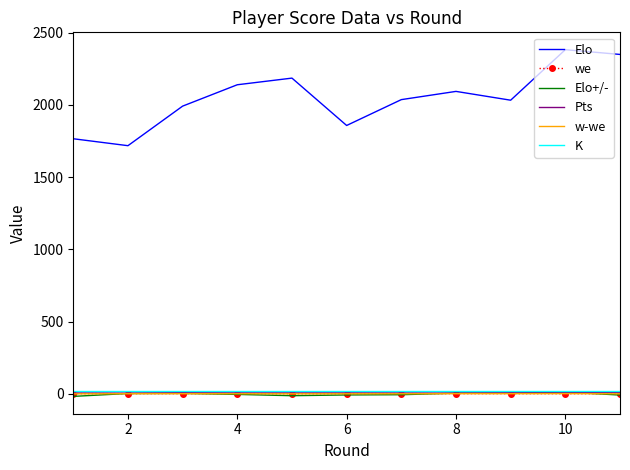

What is the difference between the second highest and second lowest values in the Elo+/- series?

17.8